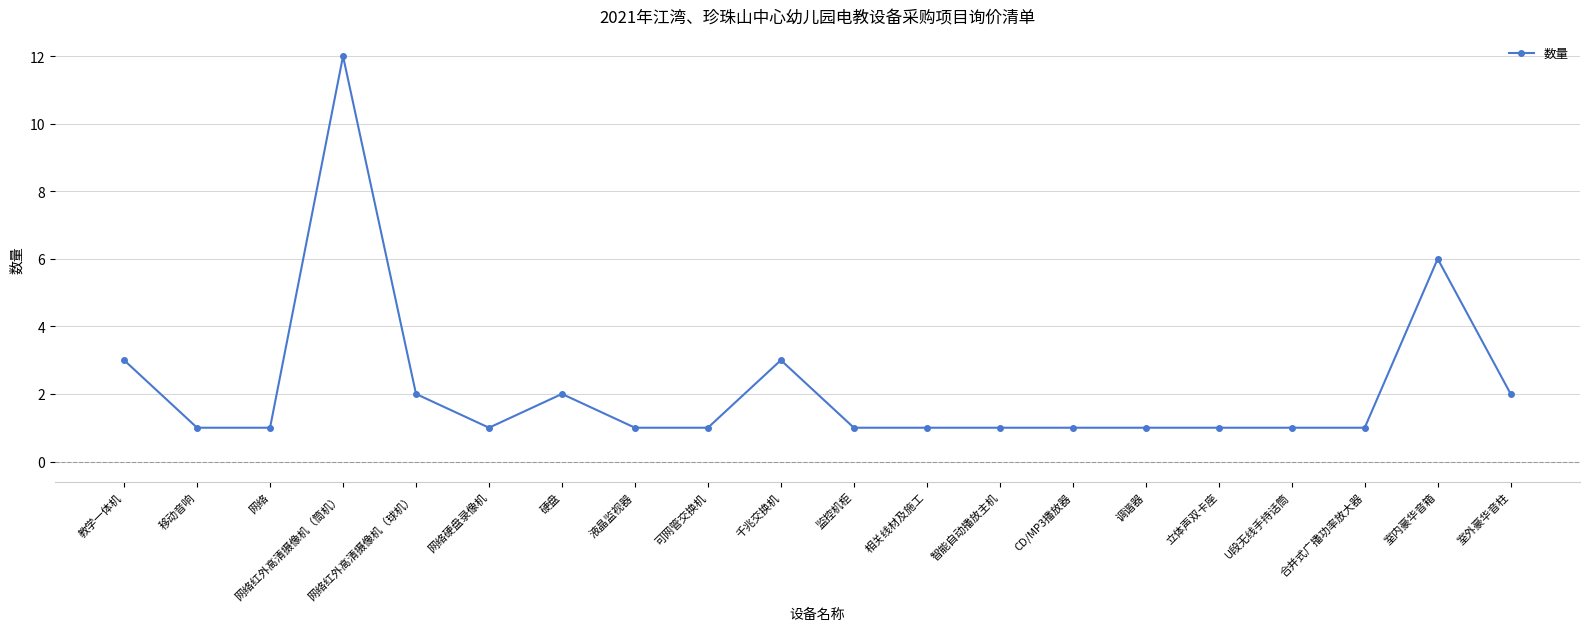

What is the difference between the second highest and second lowest values?

5